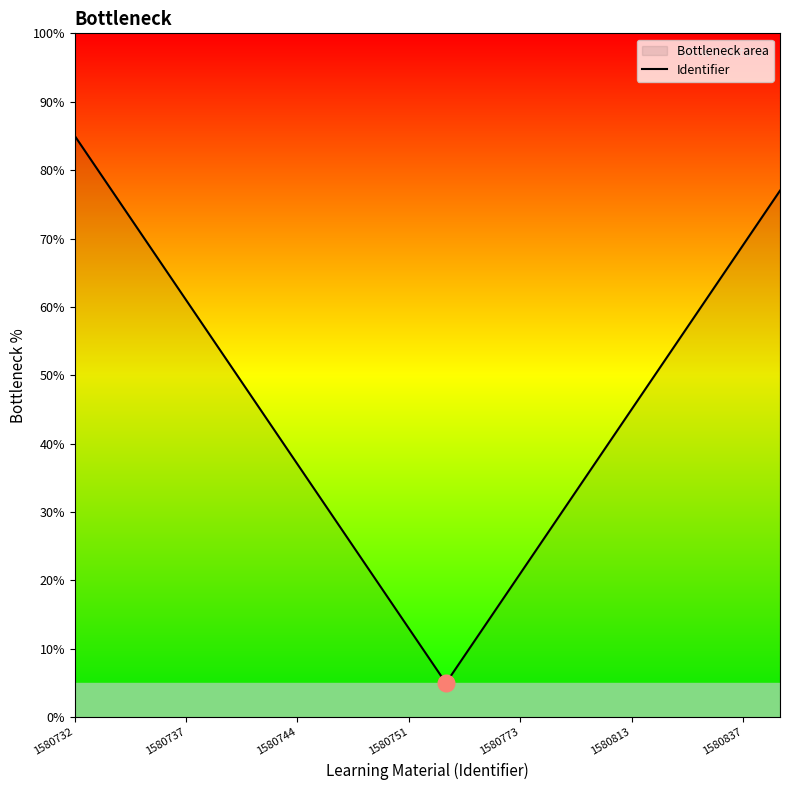

Is it true that the value at 1580732 is 85?

True